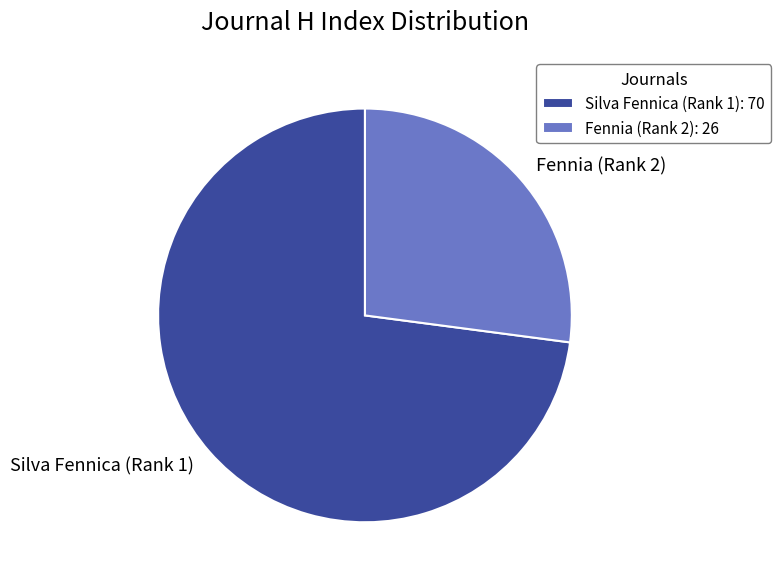

How many segments does this pie chart have?

2